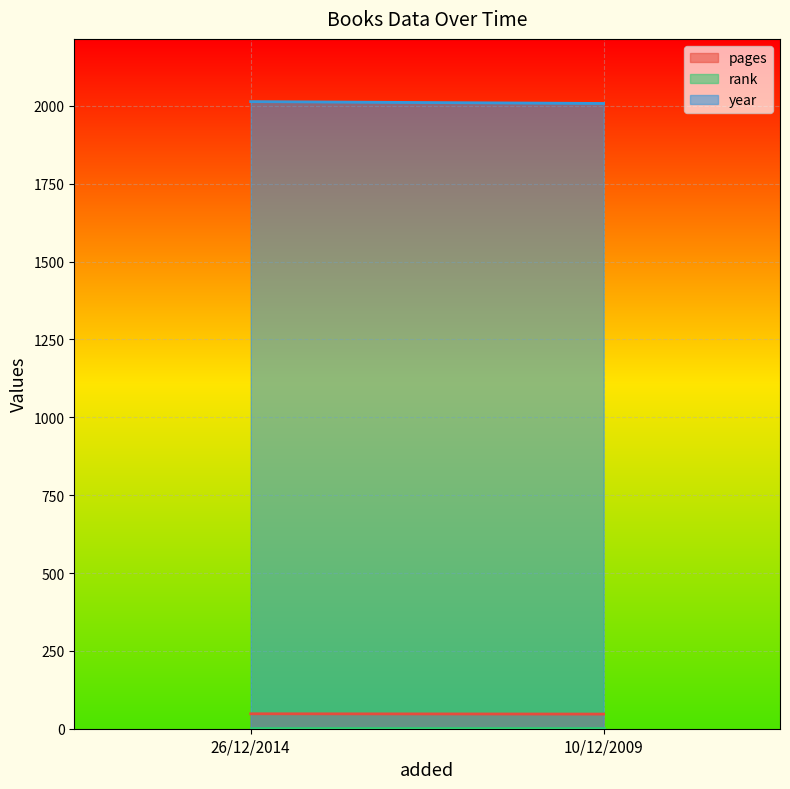

The year series shows 3464 at 26/12/2014. True or false?

False